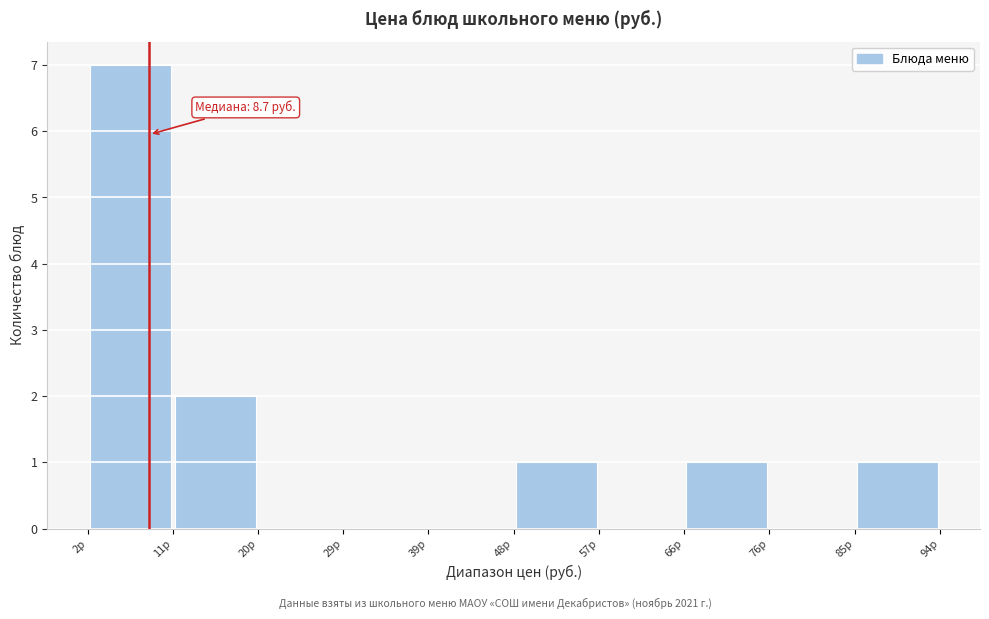

Which range on the x-axis has the tallest bar?

2 to 11